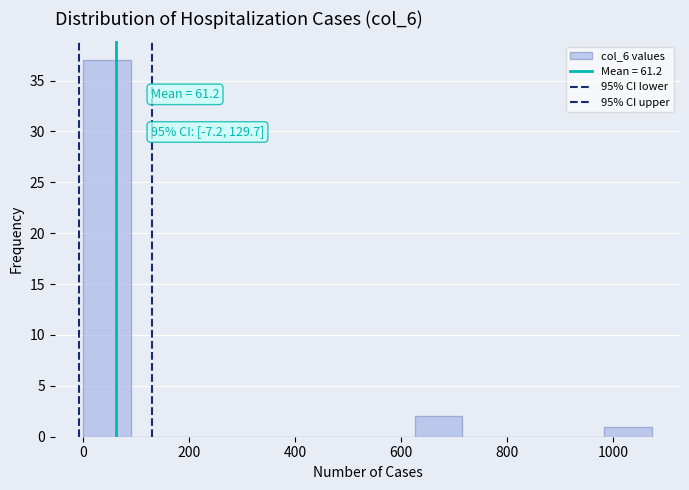

Which range on the x-axis has the tallest bar?

0 to 80